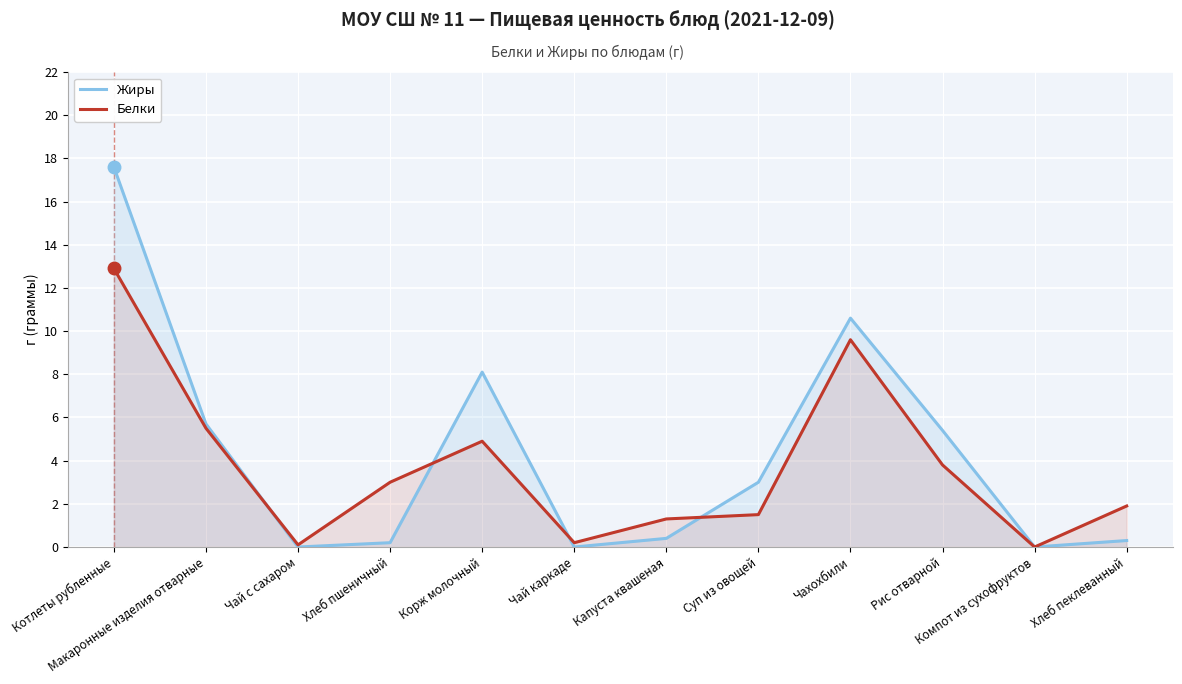

What is the difference between the highest and lowest values at Чай с сахаром?

0.1